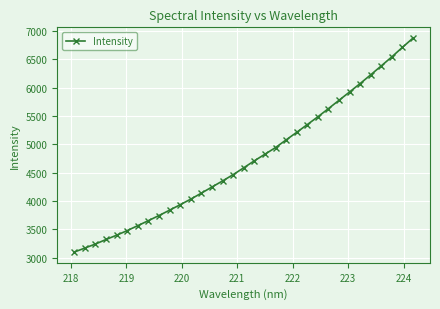

What is the maximum value shown in the chart?

6878.1